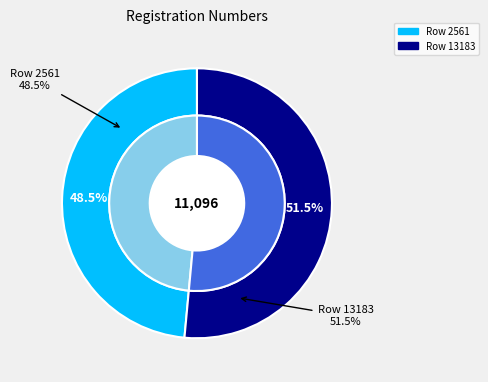

Which has a higher value, Row 2561 or Row 13183?

Row 13183